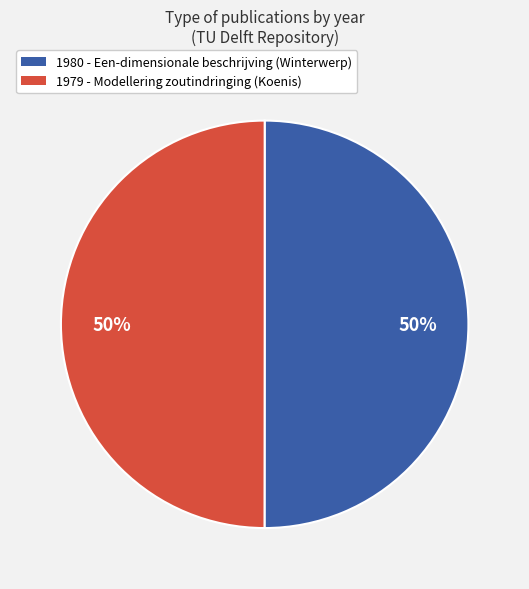

To the nearest percent, what percentage of the pie is 1979 - Modellering zoutindringing (Koenis)?

50%